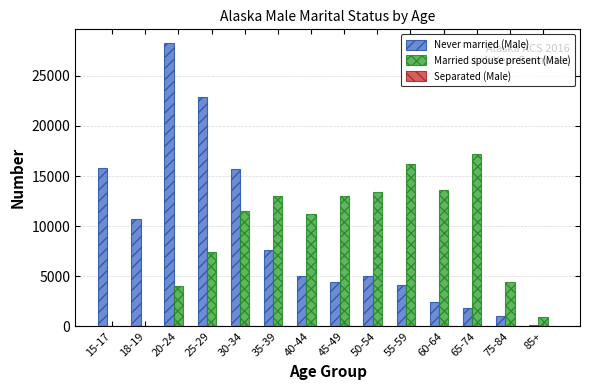

Which category has the highest value in the Never married (Male) series?

20-24